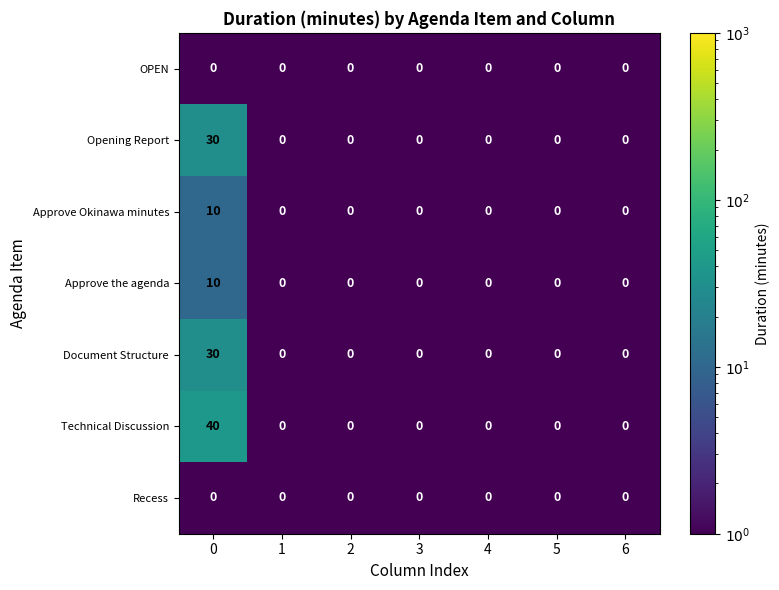

What is the sum of the Approve the agenda values at 3 and 0?

10